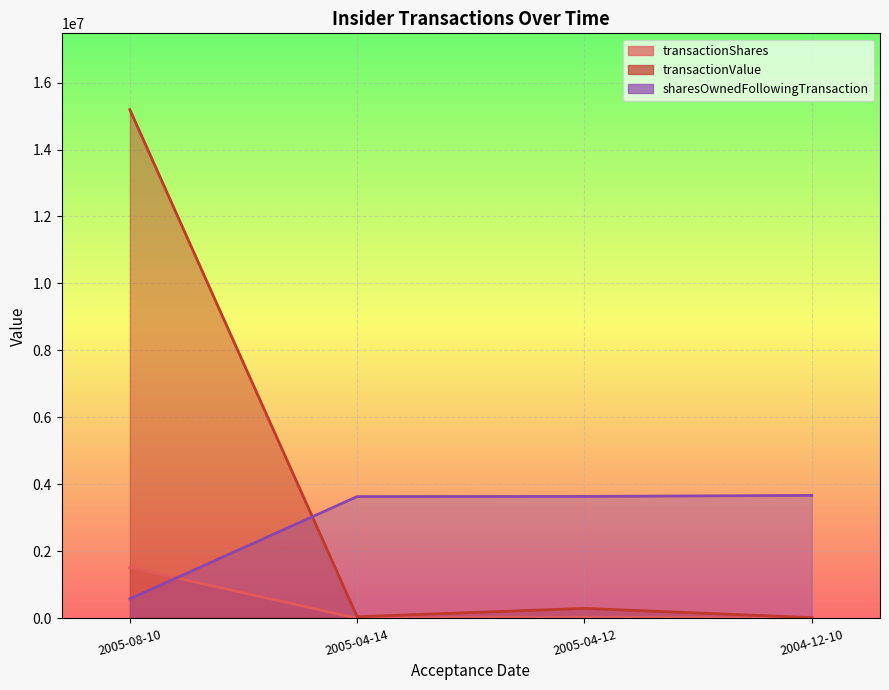

Is the value of sharesOwnedFollowingTransaction at 2004-12-10 greater than the value of transactionShares at 2005-04-14?

Yes